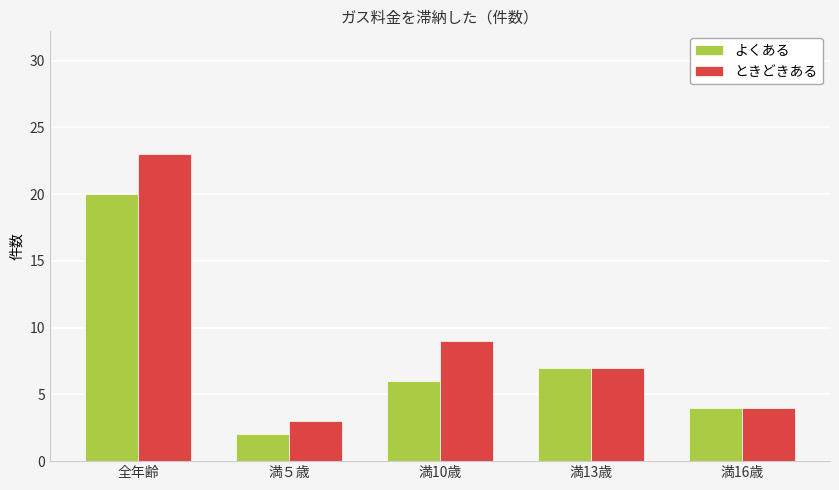

Is the value of よくある at 満16歳 greater than the value of ときどきある at 全年齢?

No